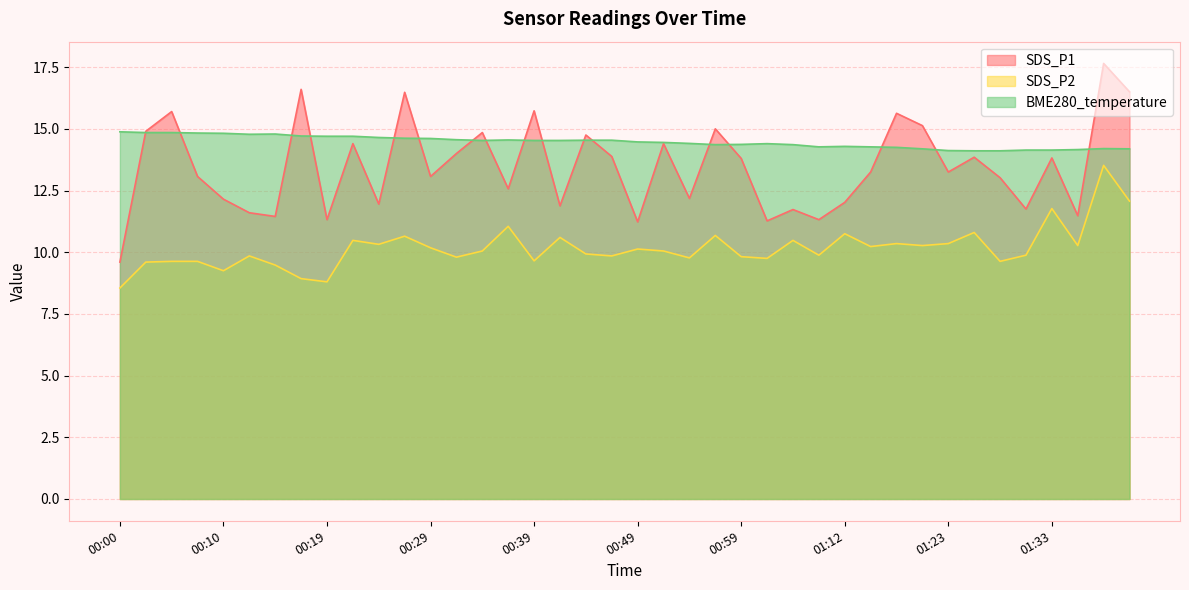

True or false: SDS_P2 and SDS_P1 cross at least once.

False